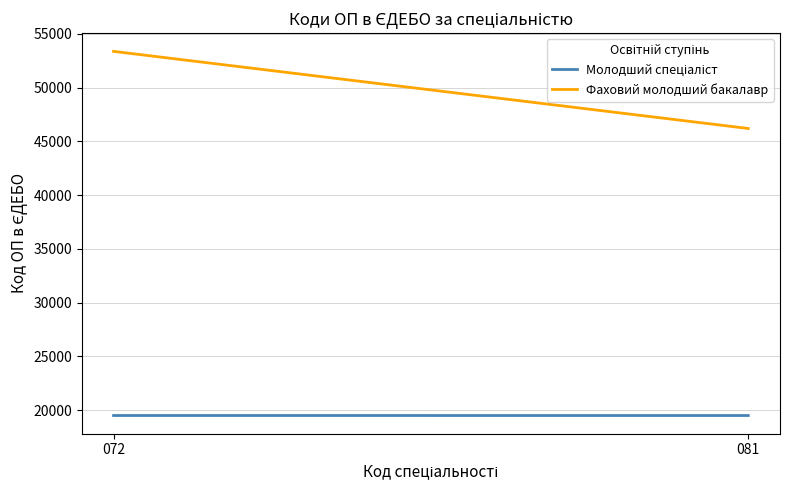

The value of Фаховий молодший бакалавр at 072 is 53381. True or false?

True